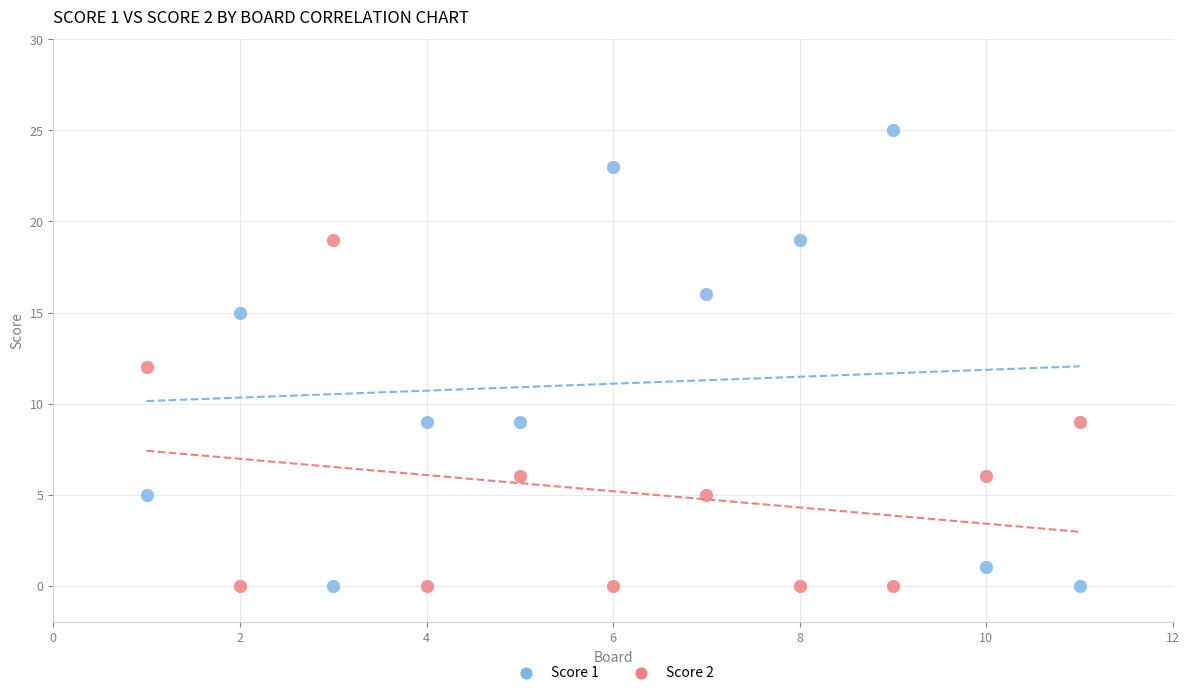

Across all data points, what is the range of X values (max minus min)?

10